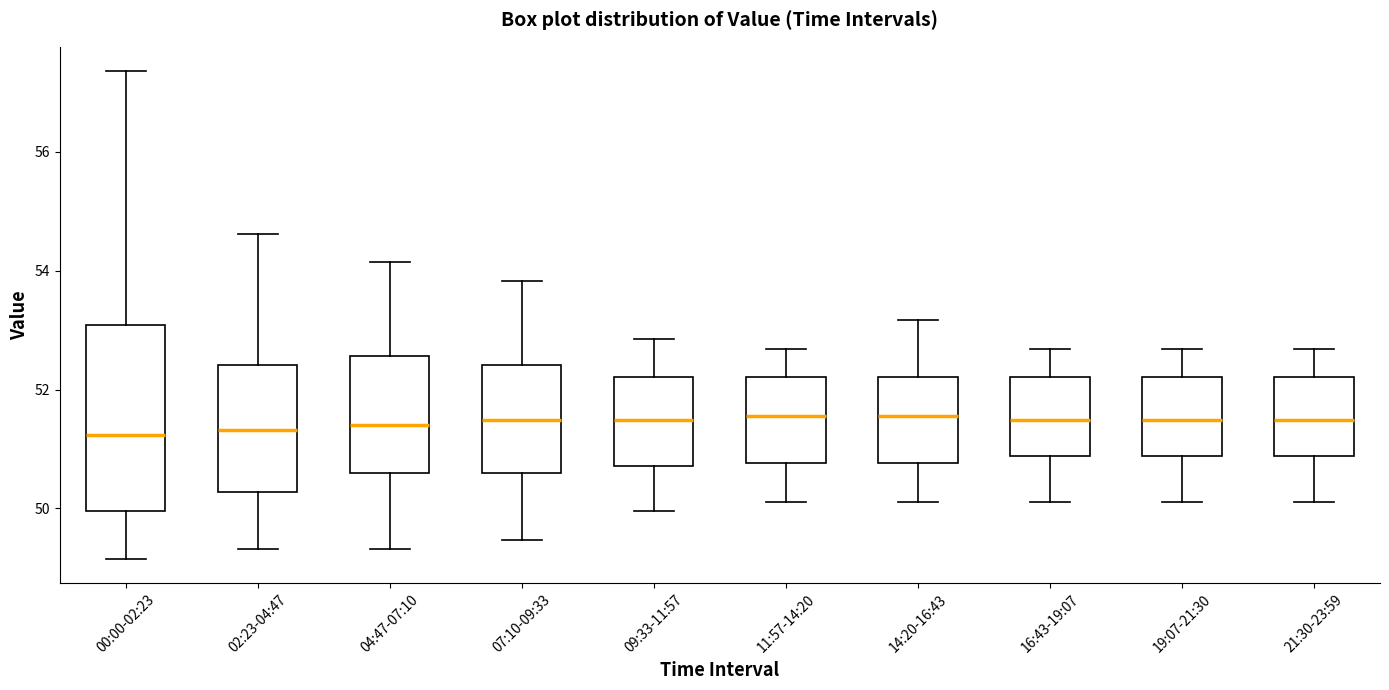

Reading left to right, transcribe this box plot: for each box, give where its median line is, the range the box spans, and where its two whiskers end, as read against the y-axis. The values are not printed on the chart, so give them approximately, as read against the axis.

00:00-02:23: median 51.2, box 50.0 to 53.0, whiskers 49.2 to 57.4
02:23-04:47: median 51.4, box 50.2 to 52.4, whiskers 49.4 to 54.6
04:47-07:10: median 51.4, box 50.6 to 52.6, whiskers 49.4 to 54.2
07:10-09:33: median 51.4, box 50.6 to 52.4, whiskers 49.4 to 53.8
09:33-11:57: median 51.4, box 50.8 to 52.2, whiskers 50.0 to 52.8
11:57-14:20: median 51.6, box 50.8 to 52.2, whiskers 50.2 to 52.6
14:20-16:43: median 51.6, box 50.8 to 52.2, whiskers 50.2 to 53.2
16:43-19:07: median 51.4, box 50.8 to 52.2, whiskers 50.2 to 52.6
19:07-21:30: median 51.4, box 50.8 to 52.2, whiskers 50.2 to 52.6
21:30-23:59: median 51.4, box 50.8 to 52.2, whiskers 50.2 to 52.6